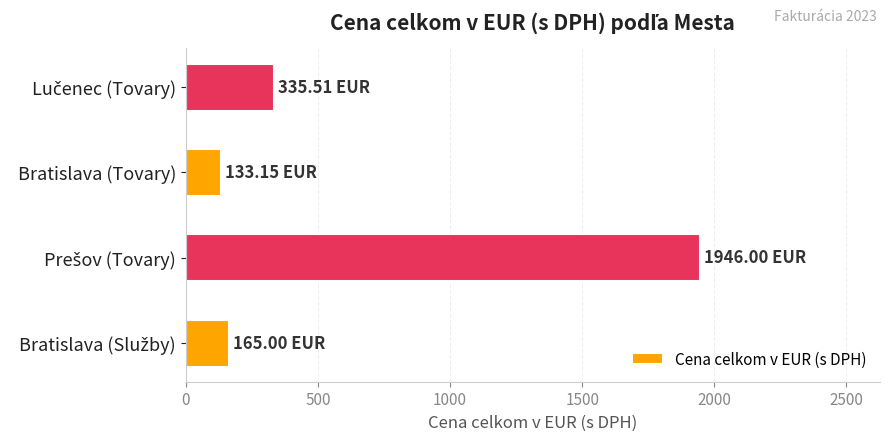

Does the chart contain stacked bars?

No